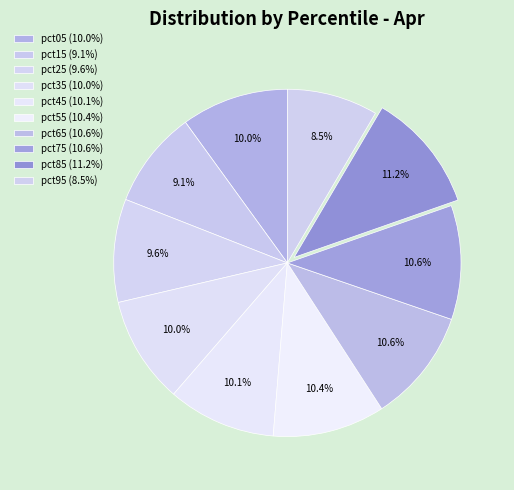

What is the total percentage of pct75 and pct05?

20.6%